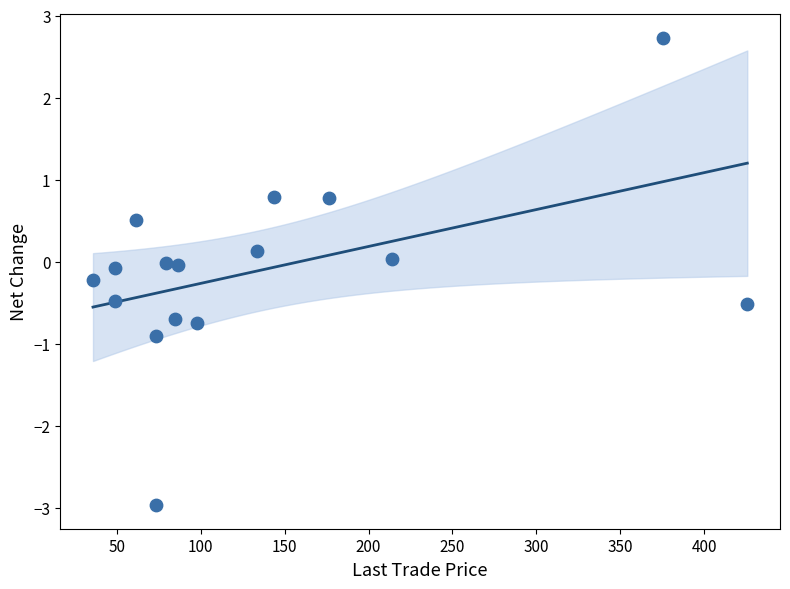

What is the range of Y values (max minus min)?

5.7